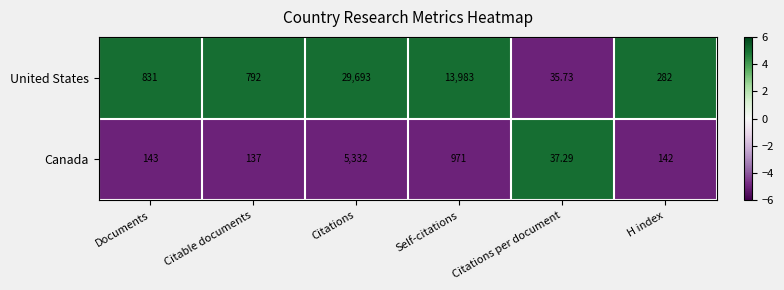

Which category has the lowest value in the Canada series?

Citations per document